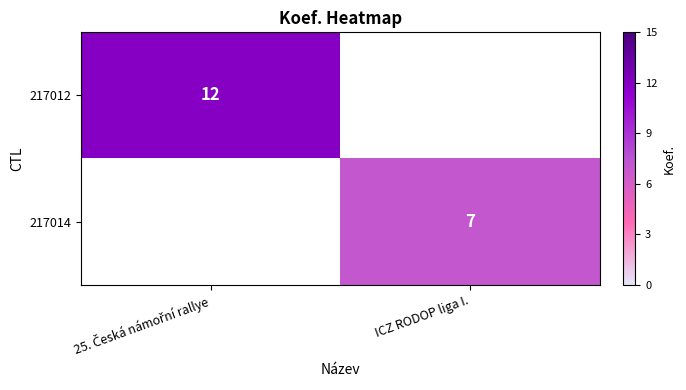

The value of 217014 at ICZ RODOP liga I. is 7. True or false?

True